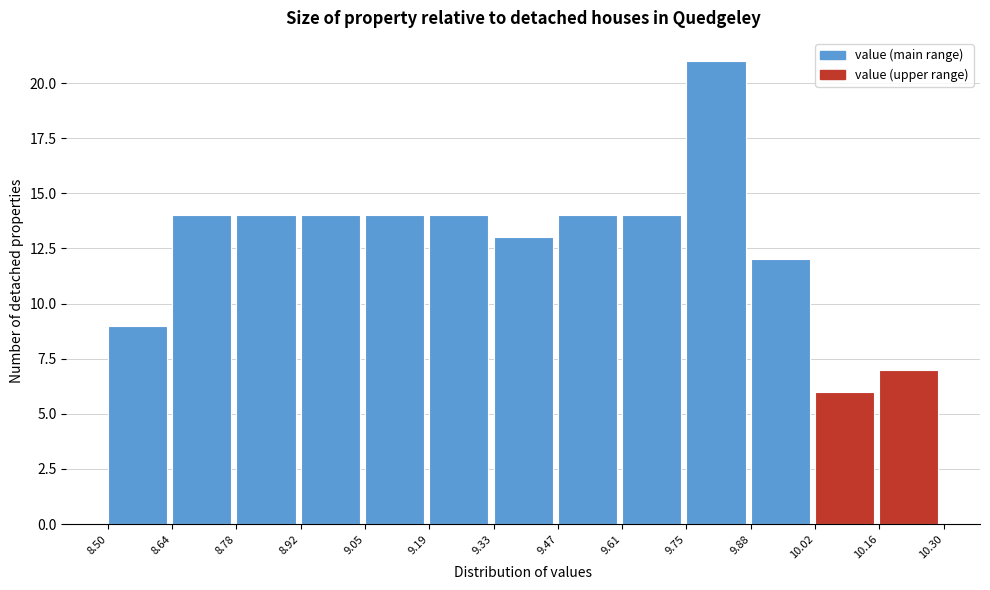

Over which range of the x-axis is the bar tallest?

9.75 to 9.88